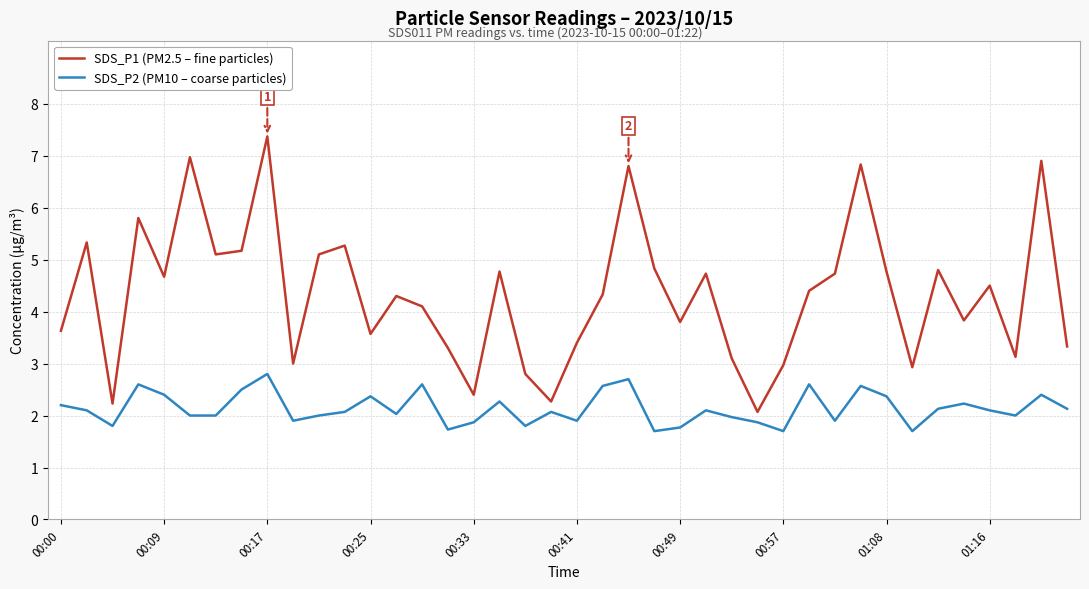

Reading left to right, extract all data points from this chart.

SDS_P1 (PM2.5 – fine particles): 3.6	5.3	2.2	5.8	4.7	7.0	5.1	5.2	7.4	3.0	5.1	5.3	3.6	4.3	4.1	3.3	2.4	4.8	2.8	2.3	3.4	4.3	6.8	4.8	3.8	4.7	3.1	2.1	3.0	4.4	4.7	6.8	4.8	2.9	4.8	3.8	4.5	3.1	6.9	3.3
SDS_P2 (PM10 – coarse particles): 2.2	2.1	1.8	2.6	2.4	2.0	2.0	2.5	2.8	1.9	2.0	2.1	2.4	2.0	2.6	1.7	1.9	2.3	1.8	2.1	1.9	2.6	2.7	1.7	1.8	2.1	2.0	1.9	1.7	2.6	1.9	2.6	2.4	1.7	2.1	2.2	2.1	2.0	2.4	2.1